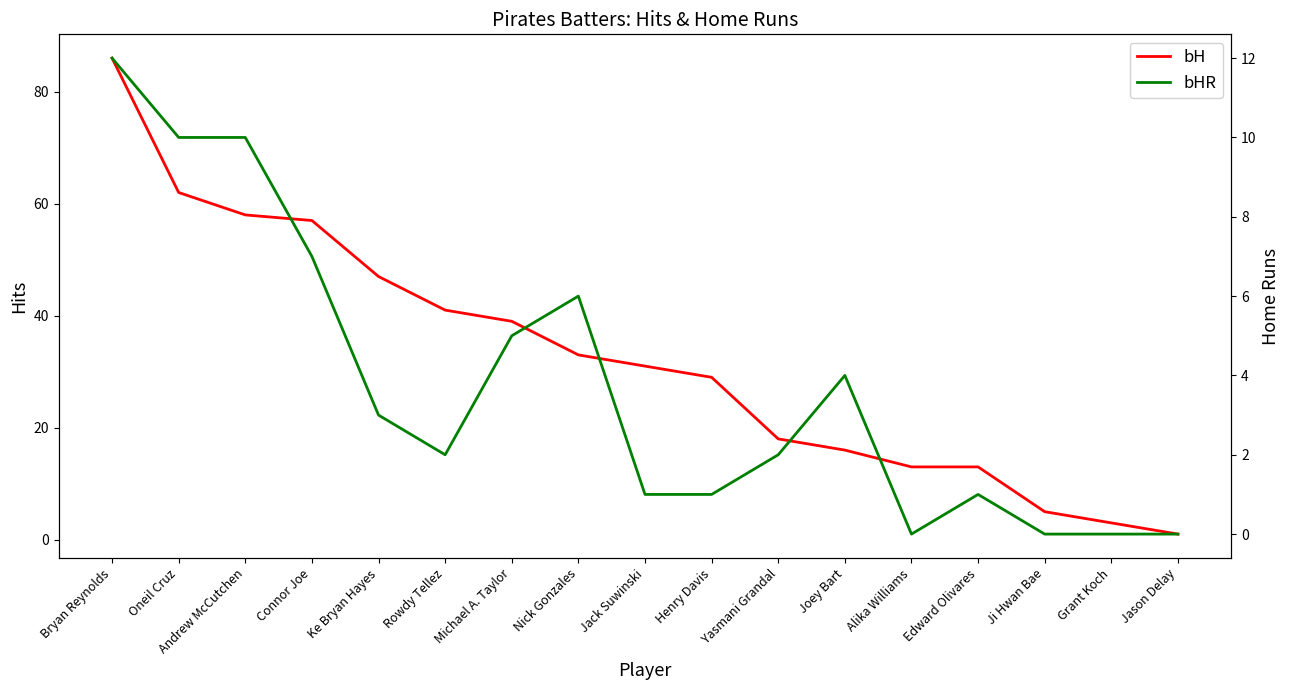

What is the value of the bH point at the 2nd from the left?

62